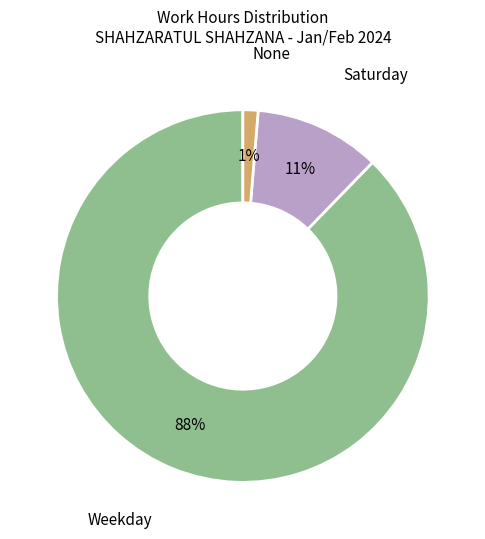

To the nearest percent, what is the average slice percentage?

33%